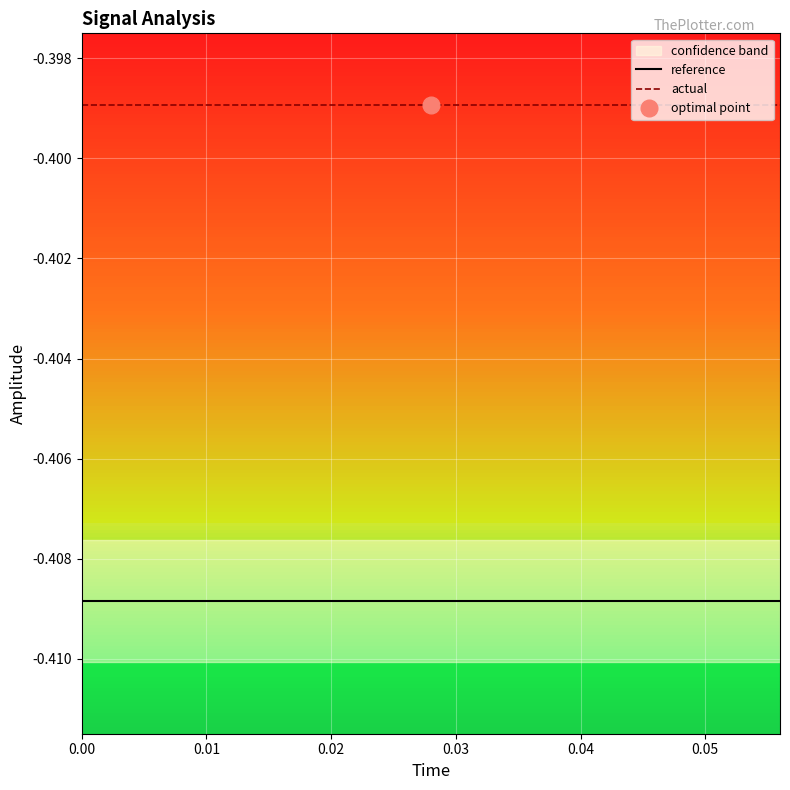

Is it true that reference equals -0.7 at 0.04?

False